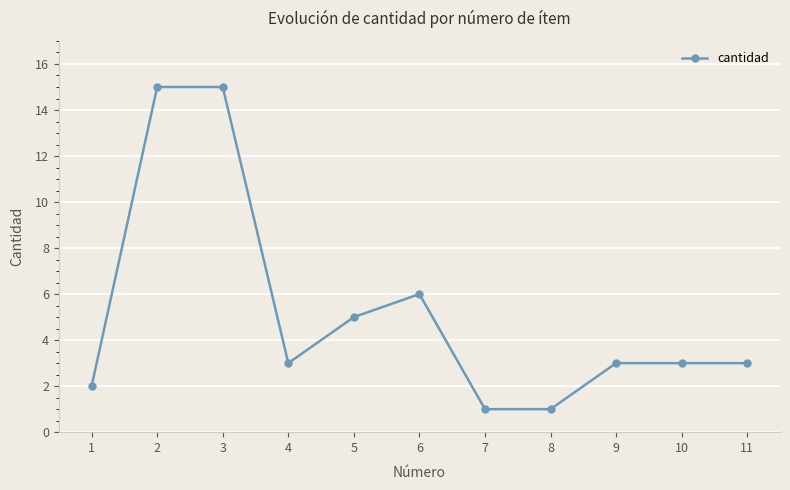

At which label is the value closest to 8?

6